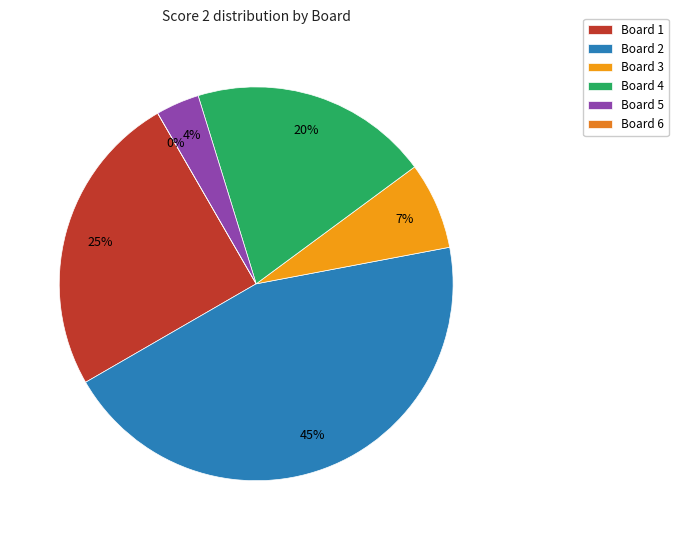

True or false: Board 1 accounts for 16% of the total.

False